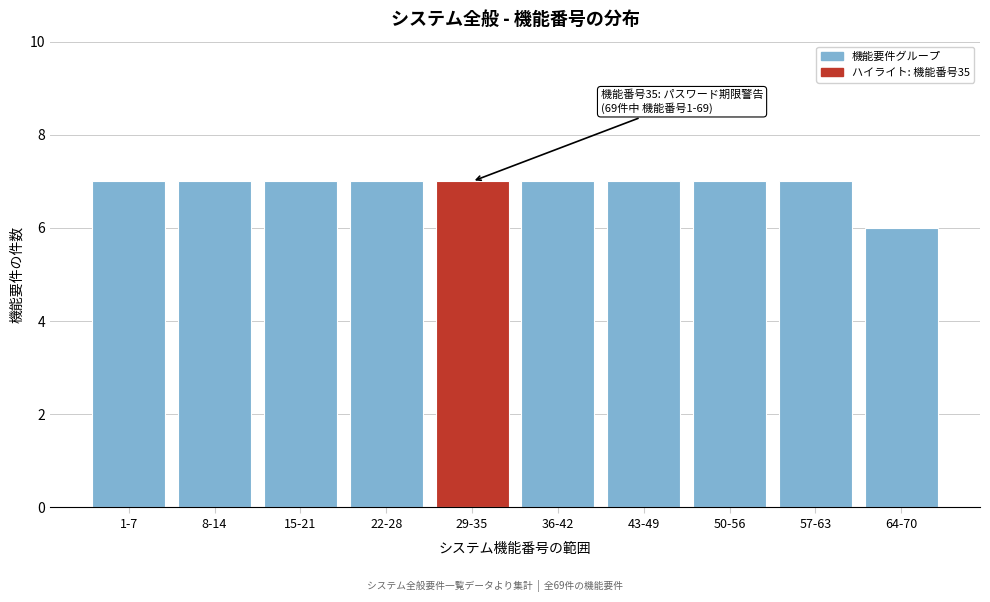

Reading right to left, extract all data points from this chart.

64-70=6	57-63=7	50-56=7	43-49=7	36-42=7	29-35=7	22-28=7	15-21=7	8-14=7	1-7=7